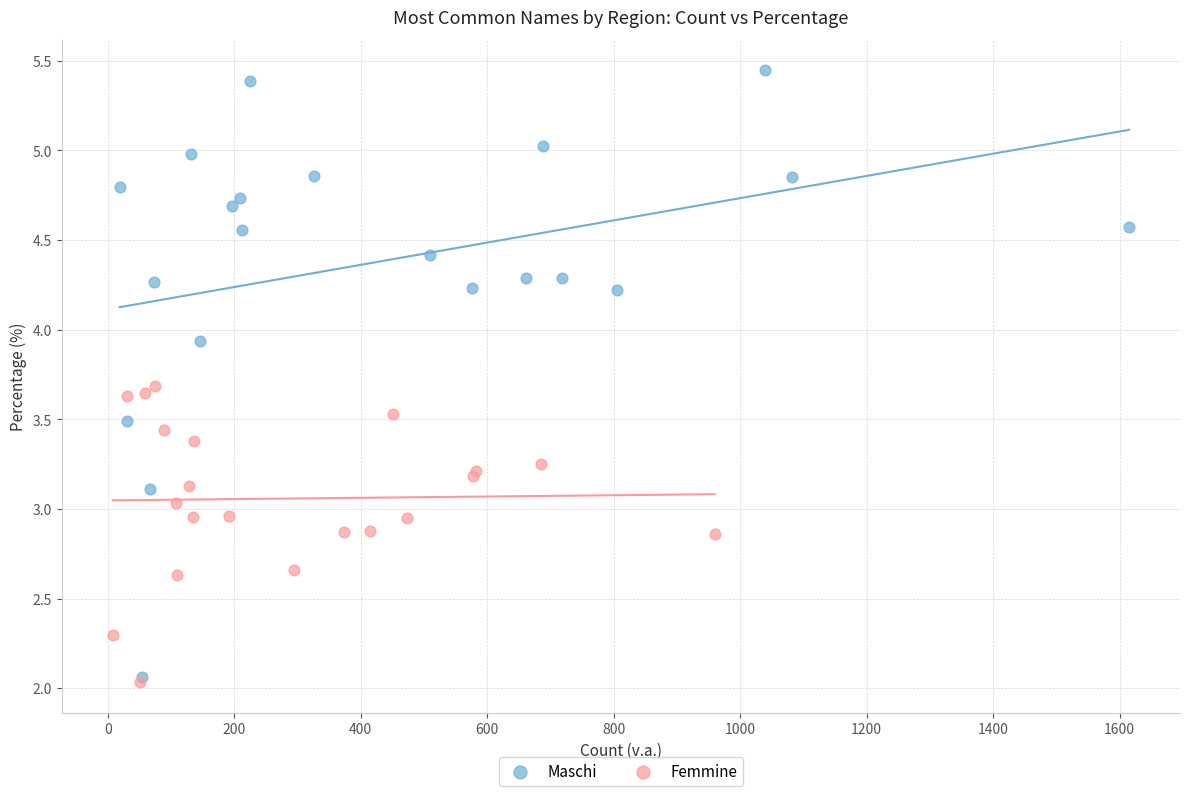

Which series contains the lowest Y value?

Femmine